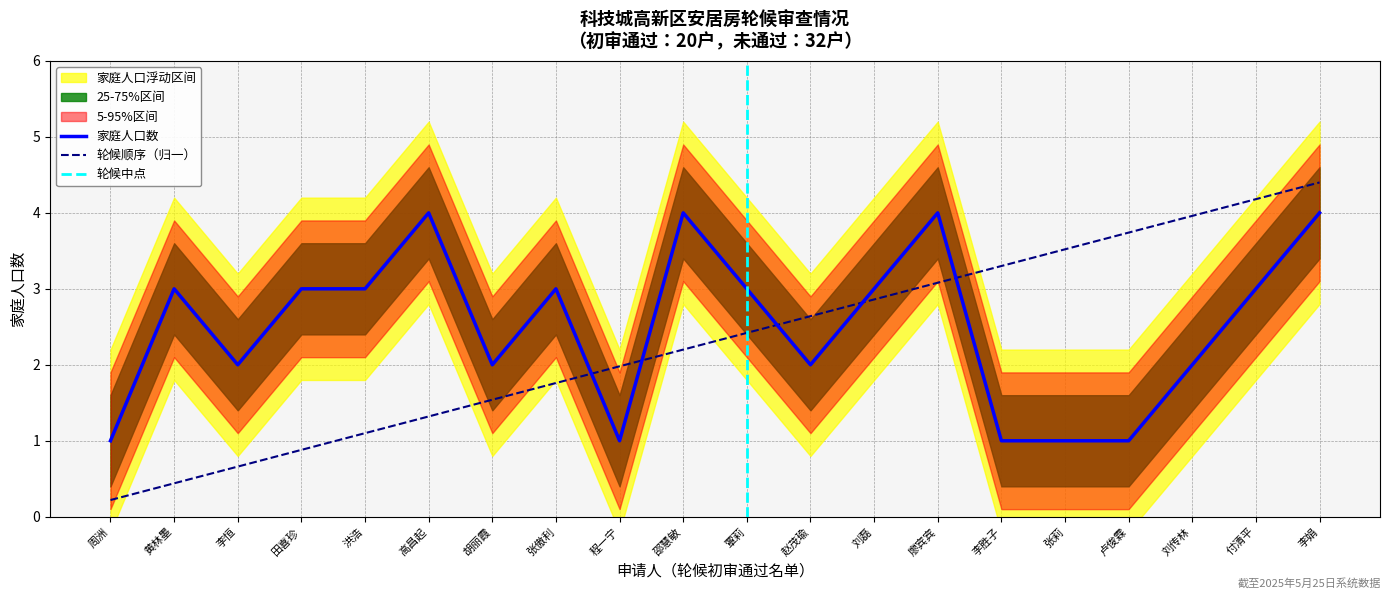

What is the sum of all 通过轮候顺序 values?

46.2